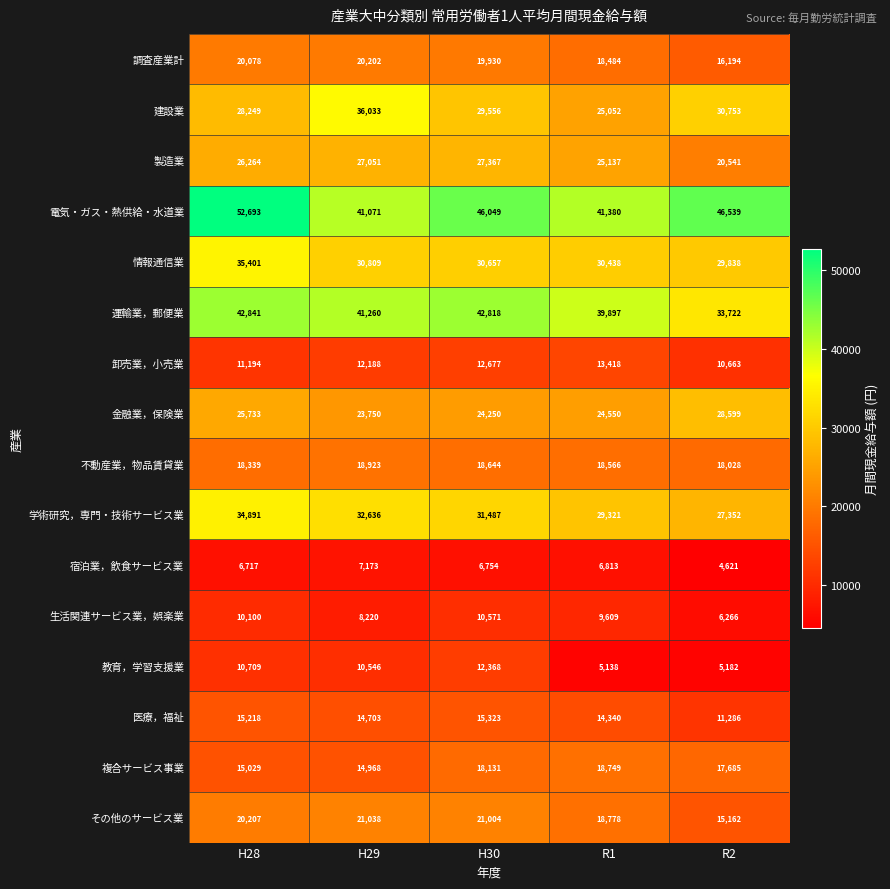

Which series has the largest total across all categories?

電気・ガス・熱供給・水道業